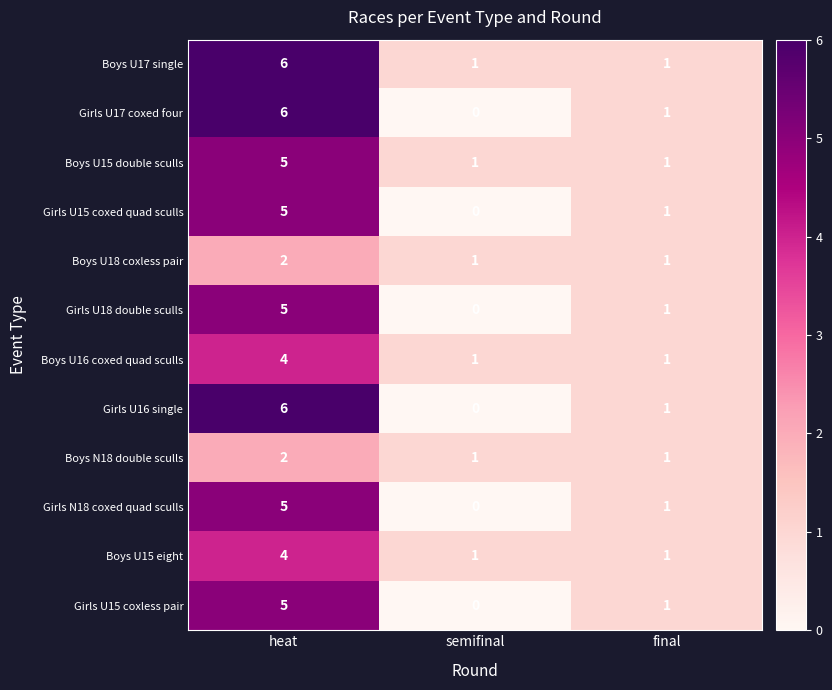

At which label does Girls U18 double sculls first exceed 1?

heat